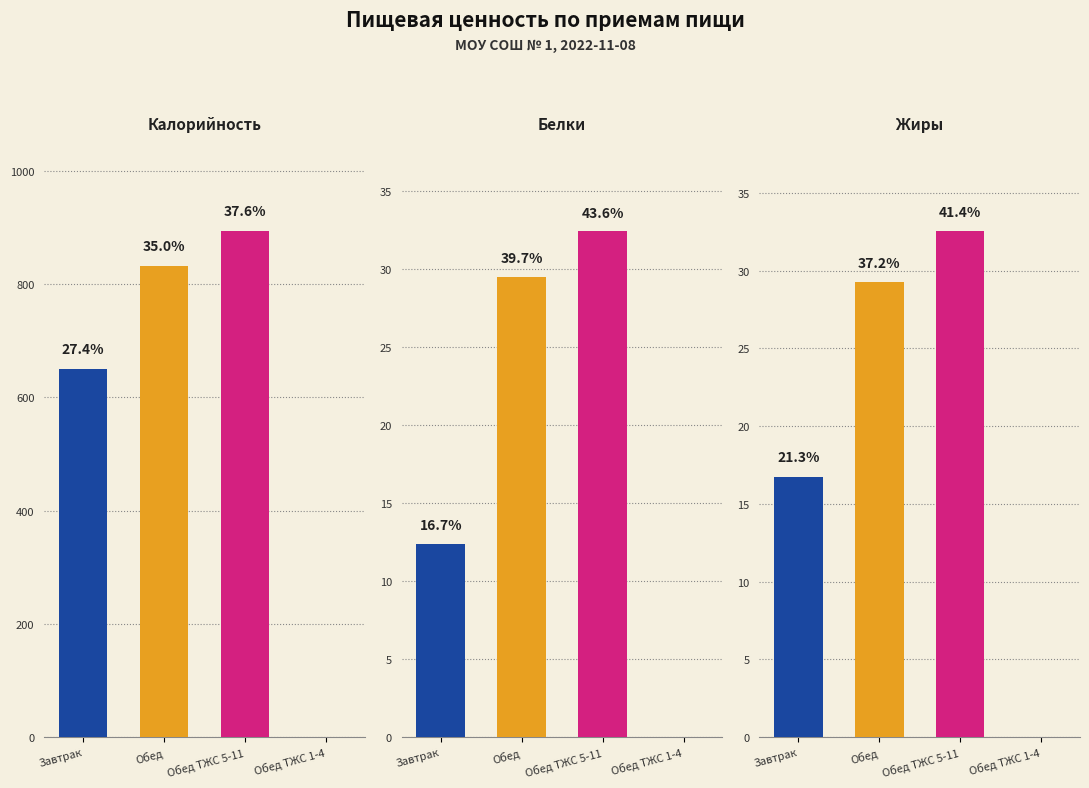

List the series in order of their peak value, highest first.

Калорийность, Жиры, Белки